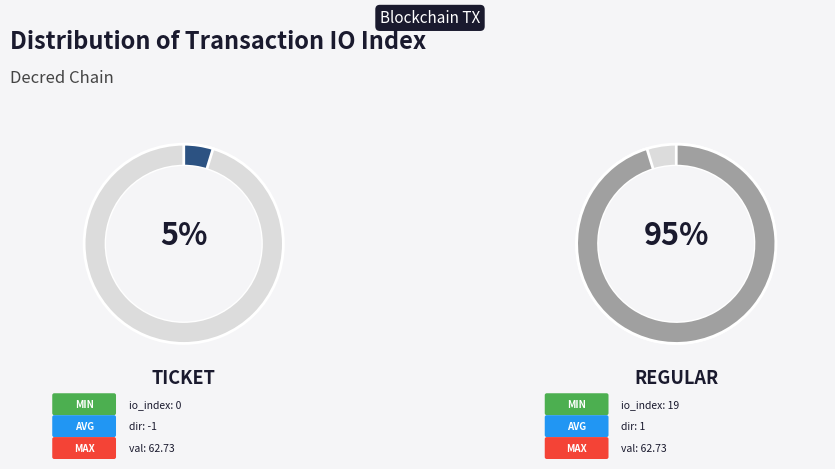

How many slices are in this pie chart?

2